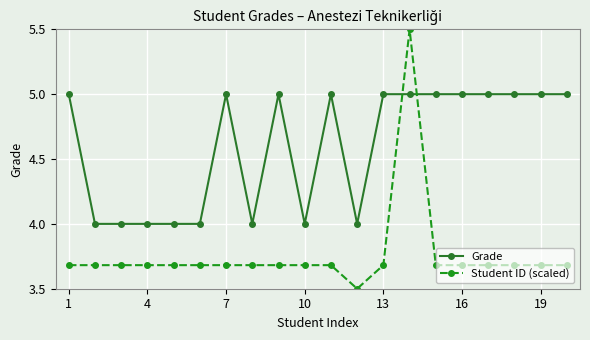

List the series in order of their peak value, highest first.

Student ID (scaled), Grade